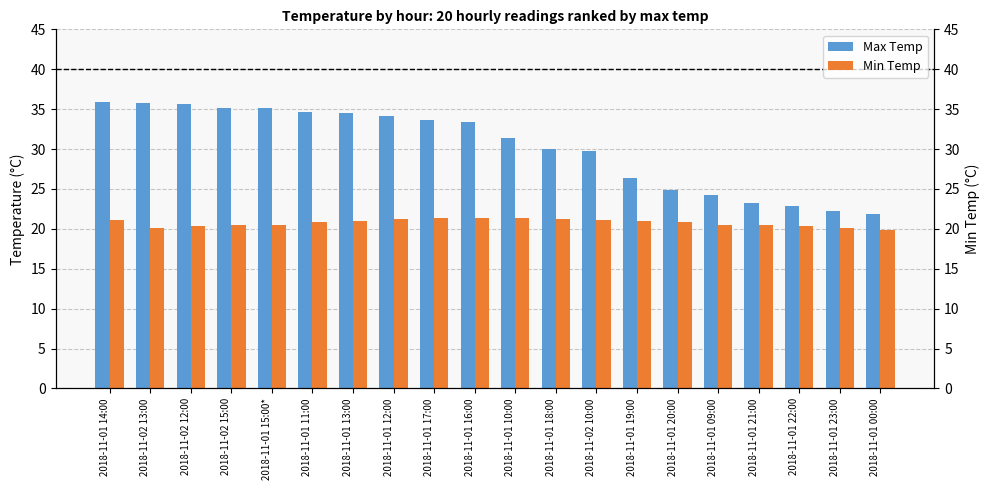

Which series has the largest range (max minus min)?

Max Temp